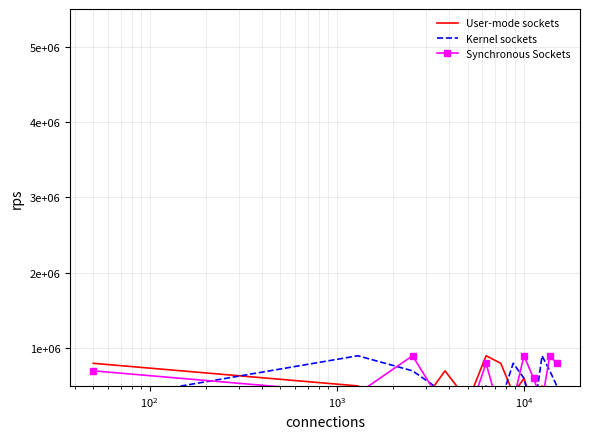

How many categories are shown in the chart?

13